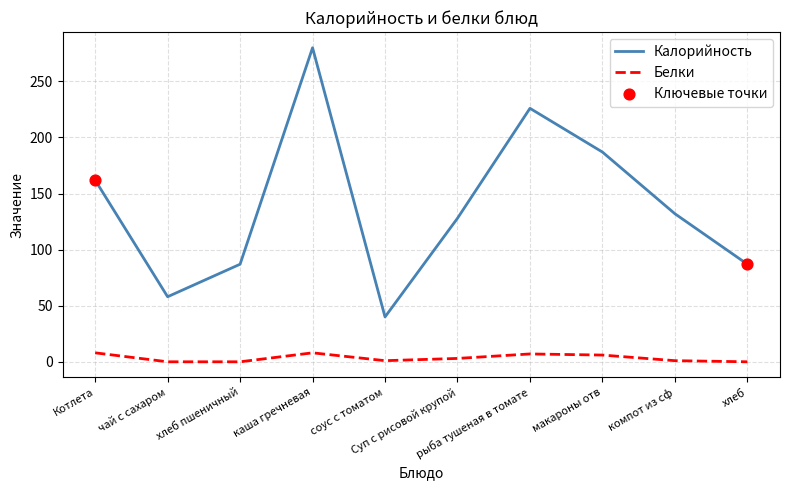

Rank the series by their average value, from lowest to highest.

Белки, Калорийность